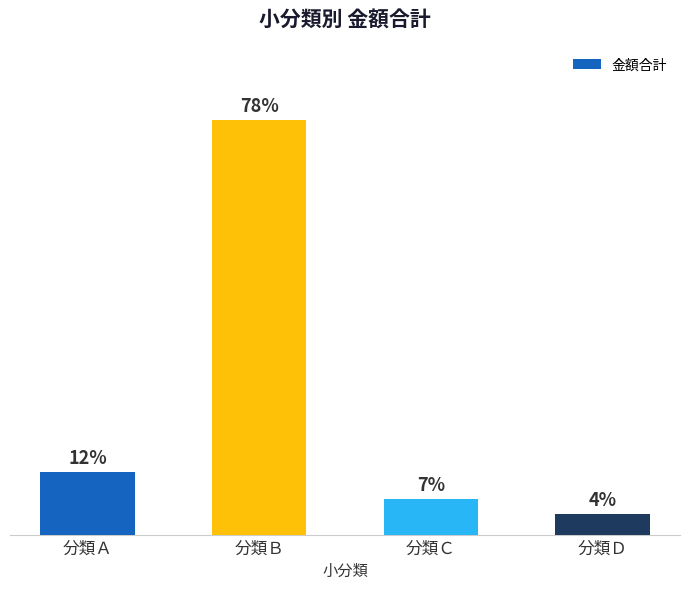

Does the chart contain any negative values?

No